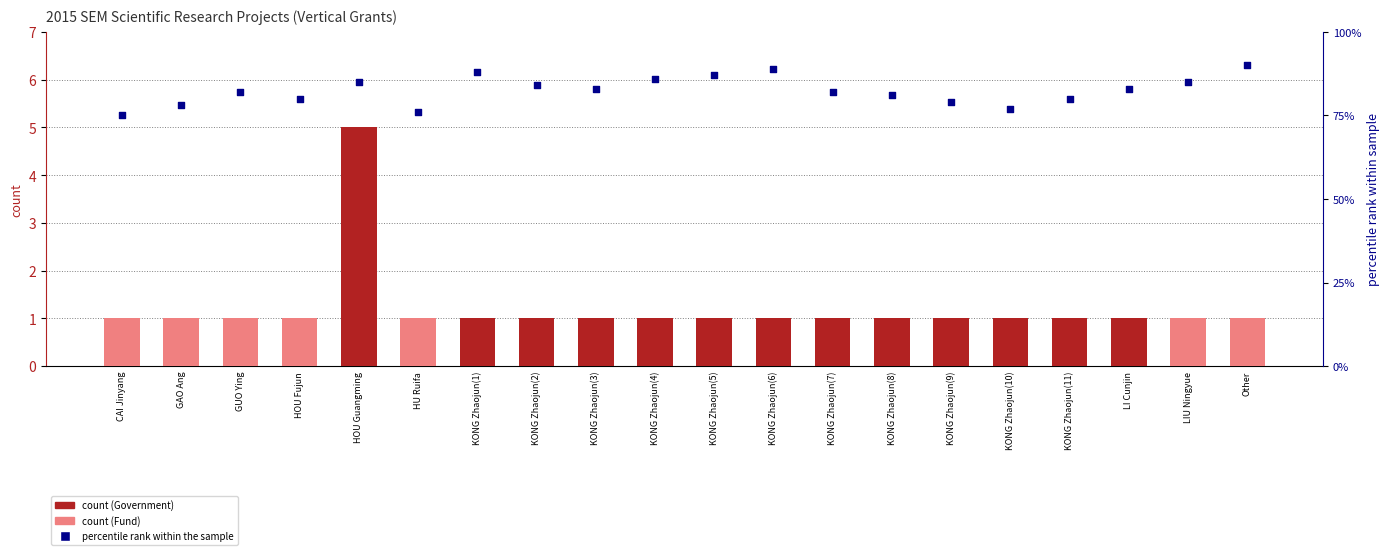

Which series has the largest total across all categories?

percentile rank within the sample